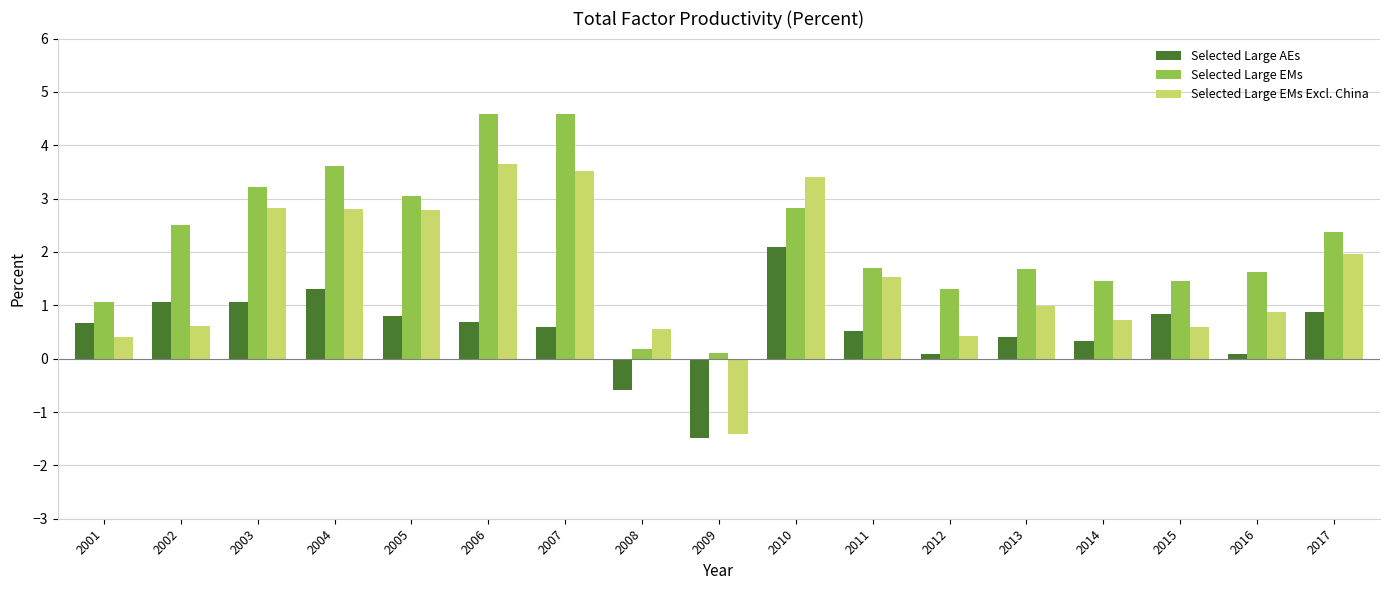

At which category does the chart reach its minimum across all series?

2009